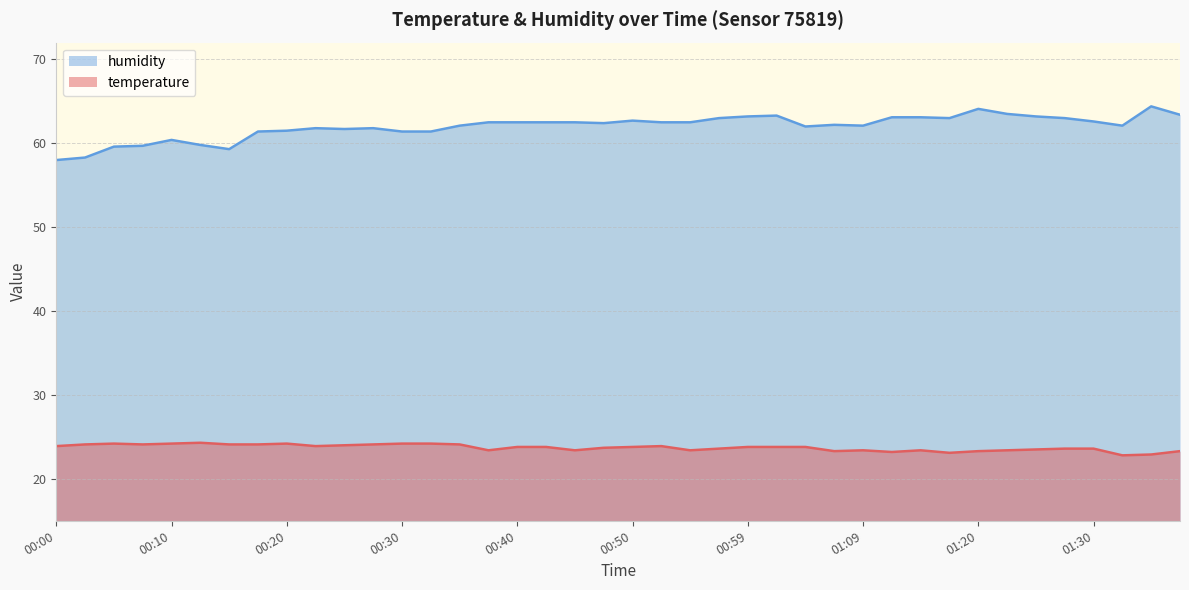

At which category is the sum across all series the highest?

01:20